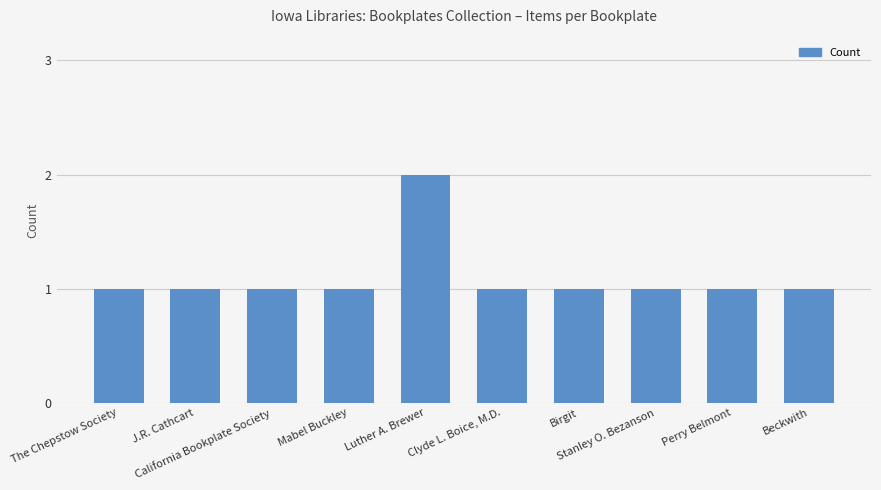

What is the value of the 3rd bar from the left?

1